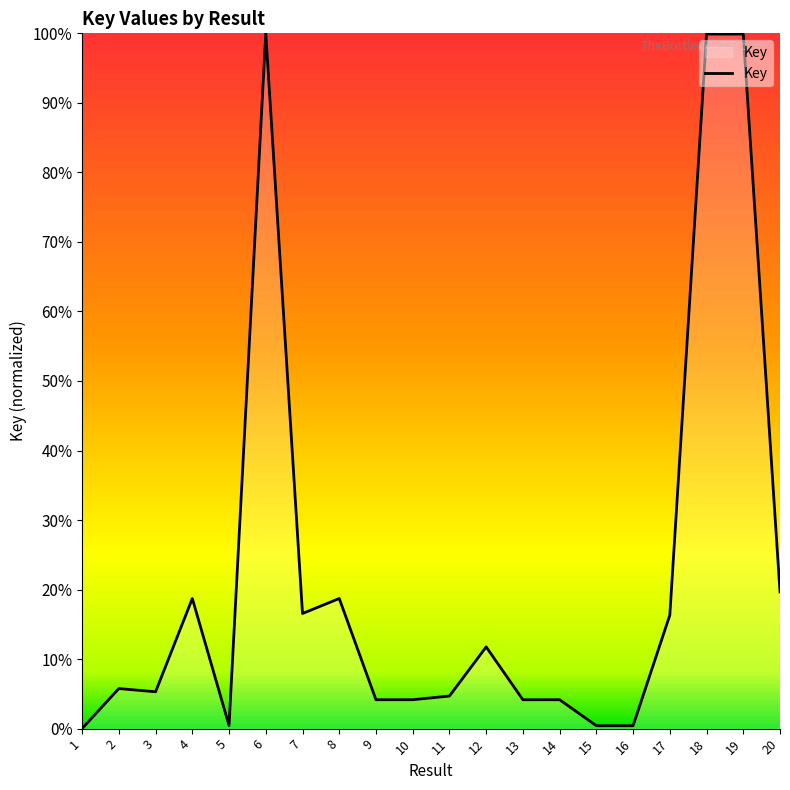

The value at 10 is 4.2. True or false?

True